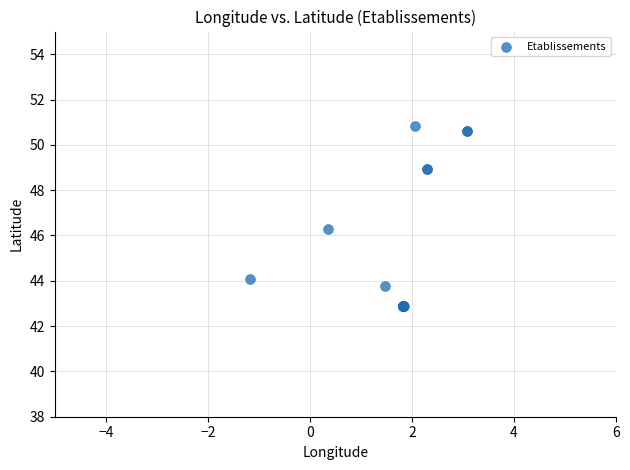

What Y value in the scatter plot is closest to 46?

46.3